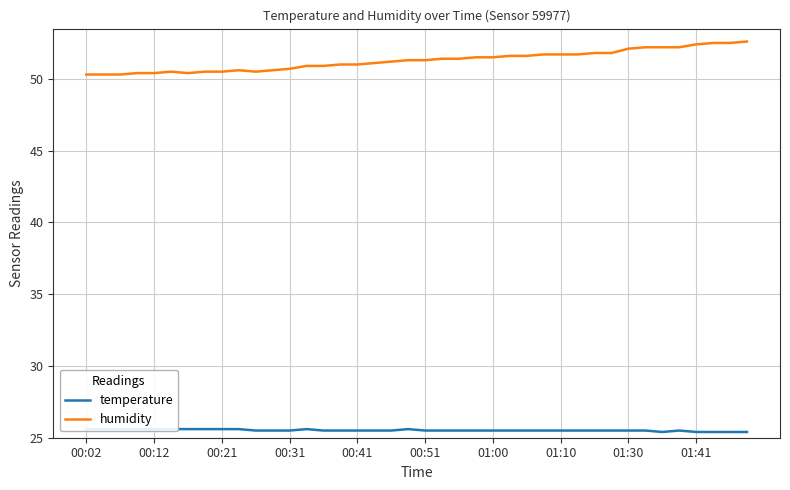

What are all the series names shown in the legend?

temperature, humidity